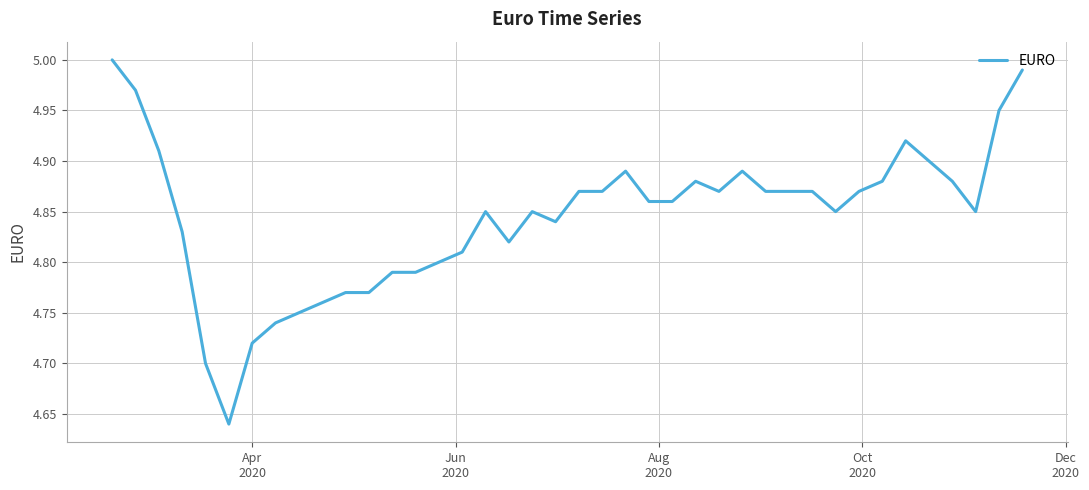

What is the difference between the maximum and minimum values?

0.4